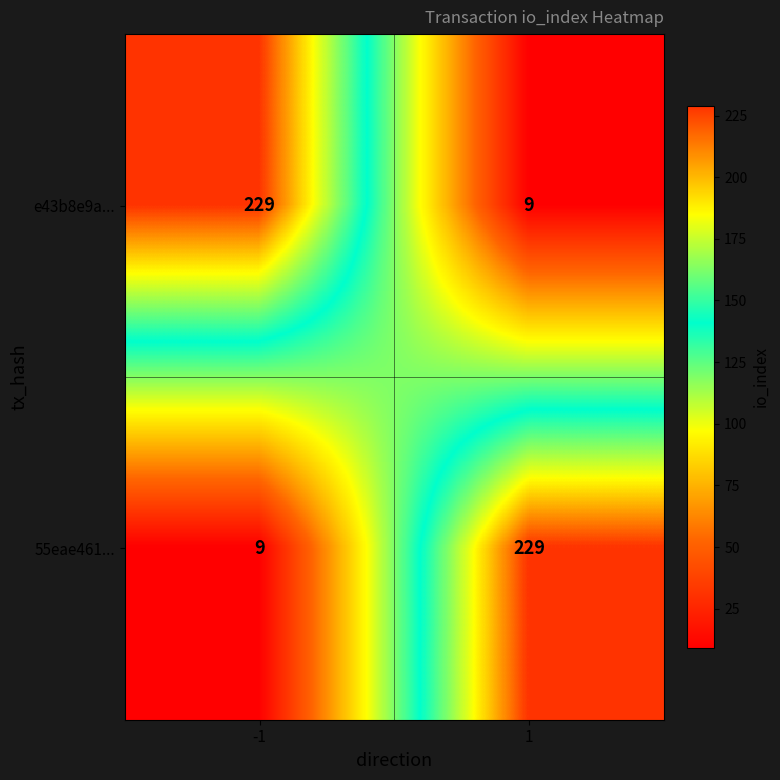

Is it true that 55eae461... equals 229 at 1?

True